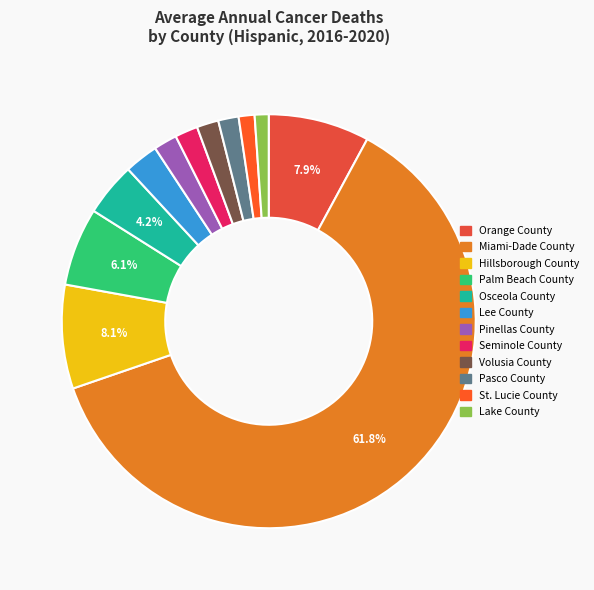

Count the number of slices in the pie.

12